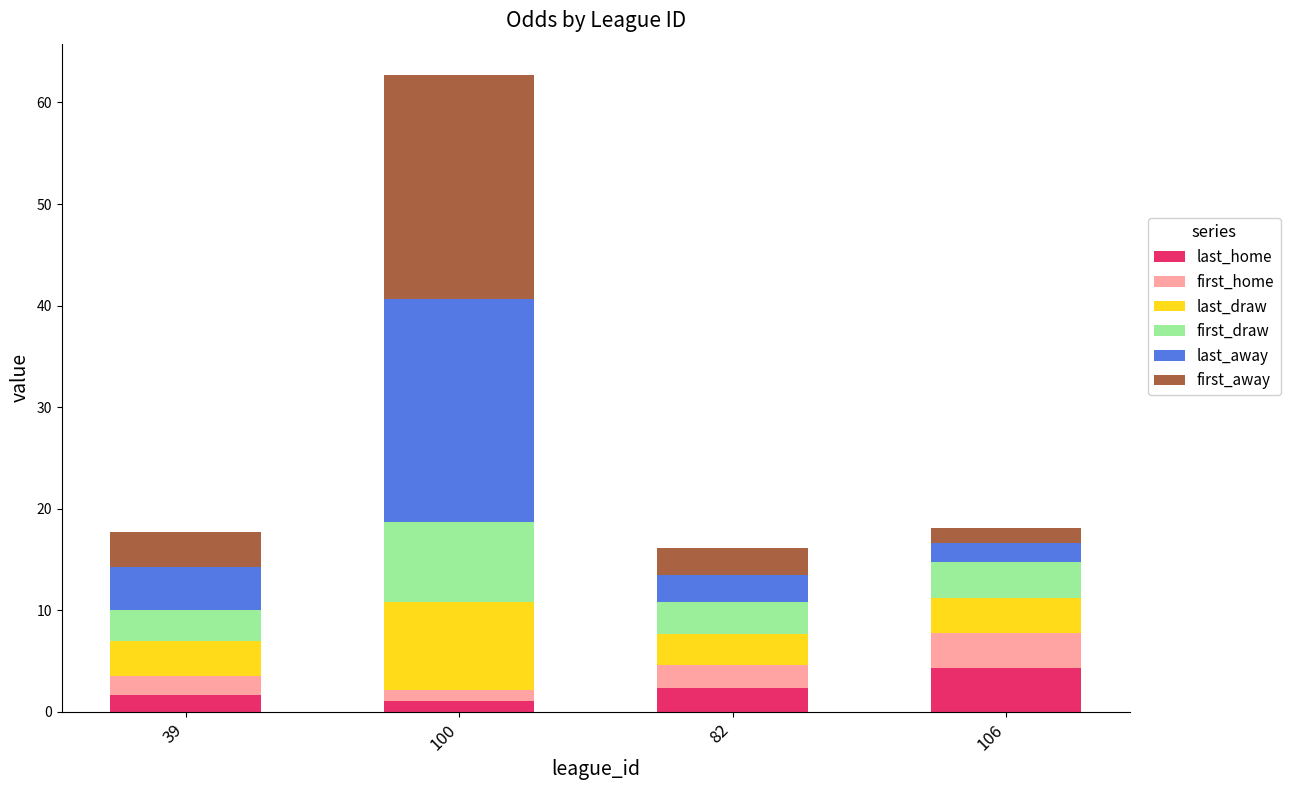

Are the bars horizontal?

No